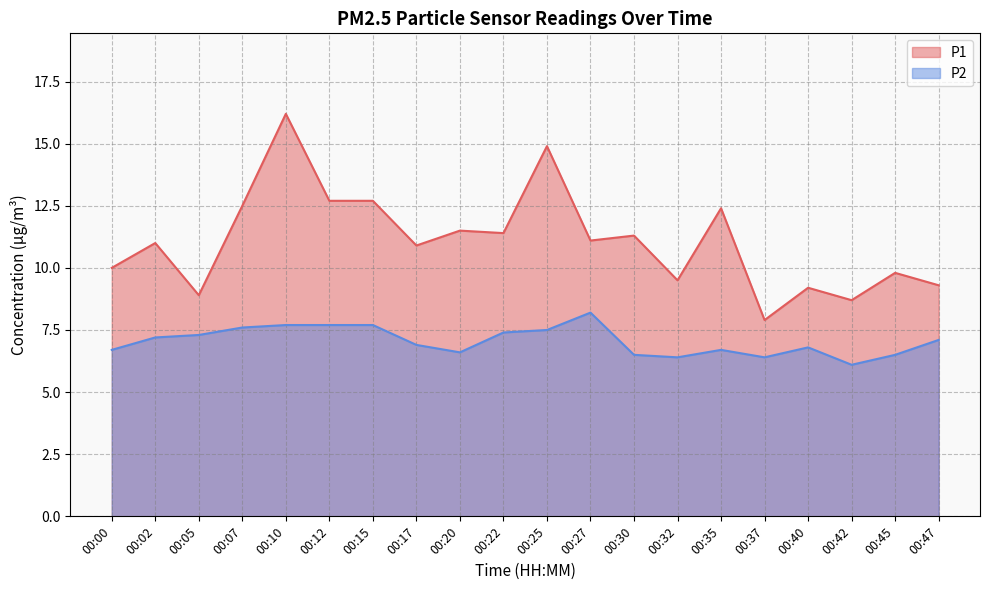

Reading left to right, extract all data points from this chart.

P1: 00:00=10.0	00:02=11.0	00:05=8.9	00:07=12.5	00:10=16.2	00:12=12.7	00:15=12.7	00:17=10.9	00:20=11.5	00:22=11.4	00:25=14.9	00:27=11.1	00:30=11.3	00:32=9.5	00:35=12.4	00:37=7.9	00:40=9.2	00:42=8.7	00:45=9.8	00:47=9.3
P2: 00:00=6.7	00:02=7.2	00:05=7.3	00:07=7.6	00:10=7.7	00:12=7.7	00:15=7.7	00:17=6.9	00:20=6.6	00:22=7.4	00:25=7.5	00:27=8.2	00:30=6.5	00:32=6.4	00:35=6.7	00:37=6.4	00:40=6.8	00:42=6.1	00:45=6.5	00:47=7.1